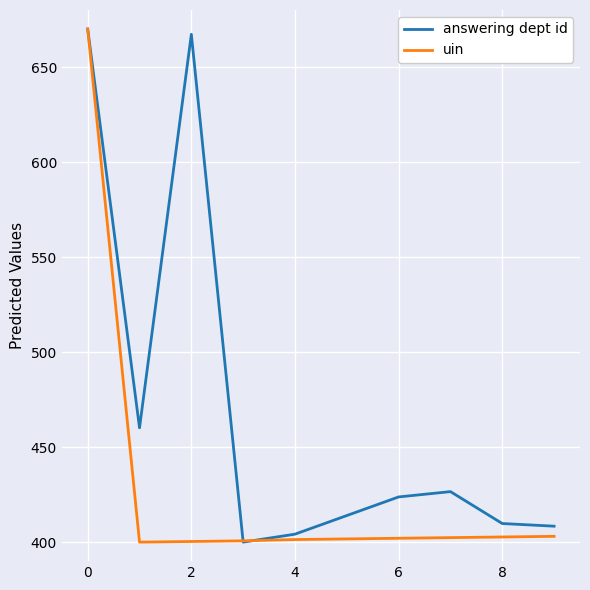

Which series has the largest total across all categories?

answering dept id